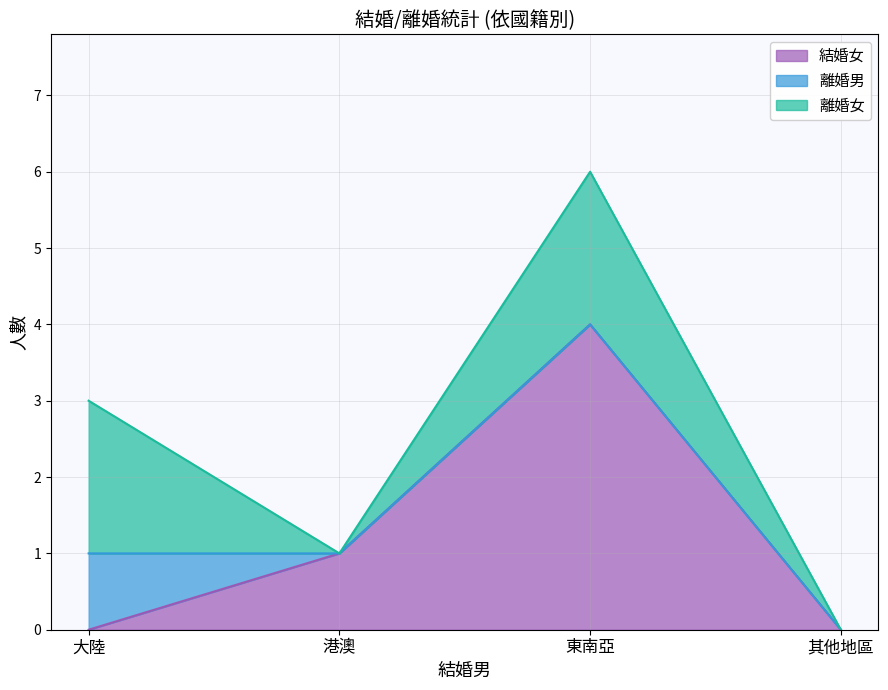

How many intersections are there between 結婚女 and 離婚女?

1